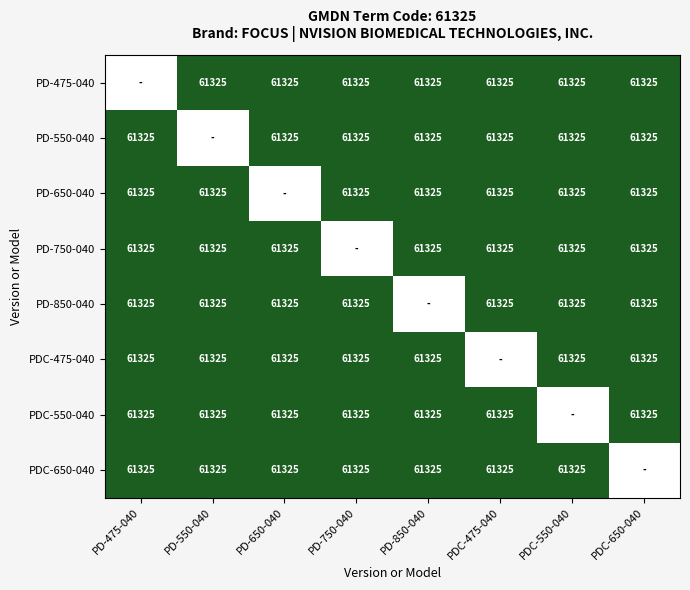

The value of PD-850-040 at PDC-650-040 is 31285. True or false?

False